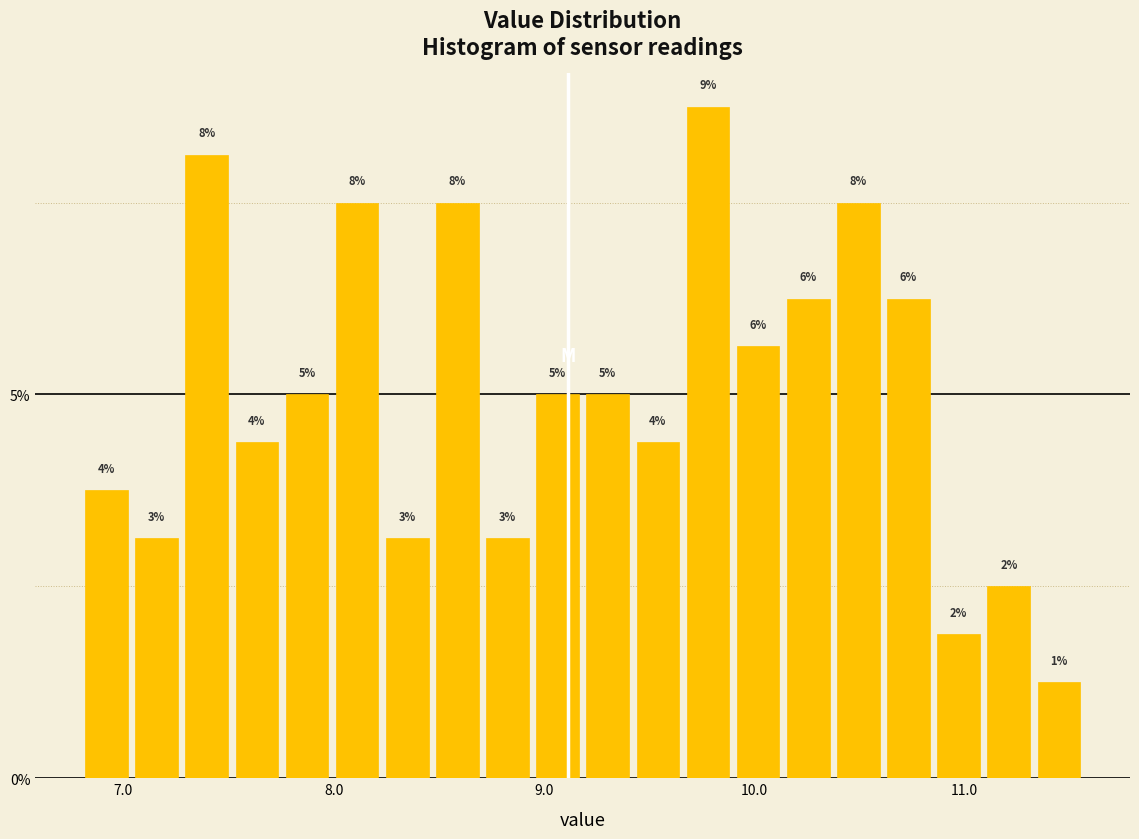

Read against the x-axis, roughly where is the centre of the tallest bar?

9.8